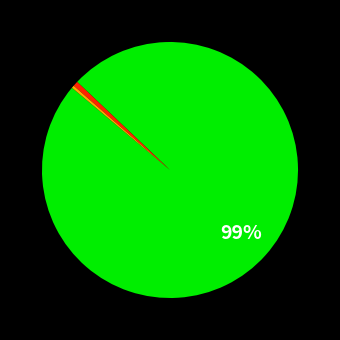

How many segments does this pie chart have?

3